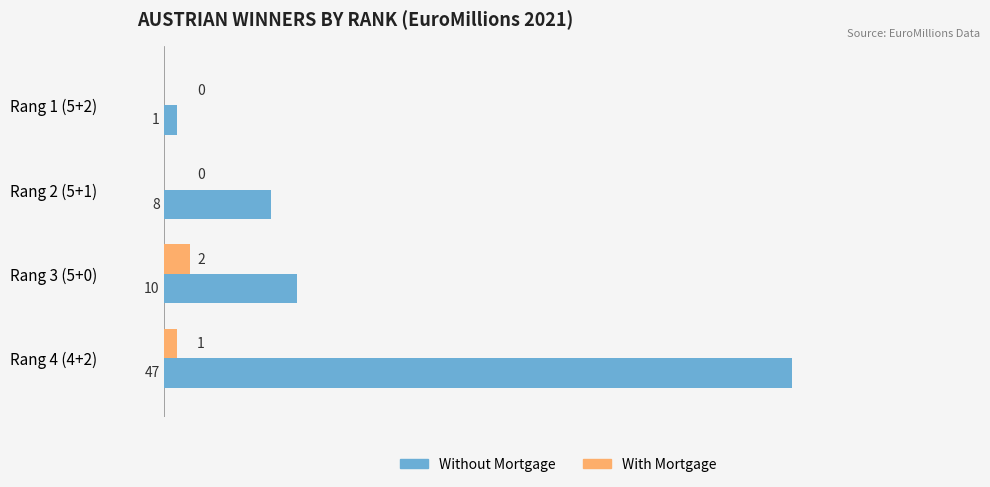

Which series has the largest total across all categories?

Without Mortgage